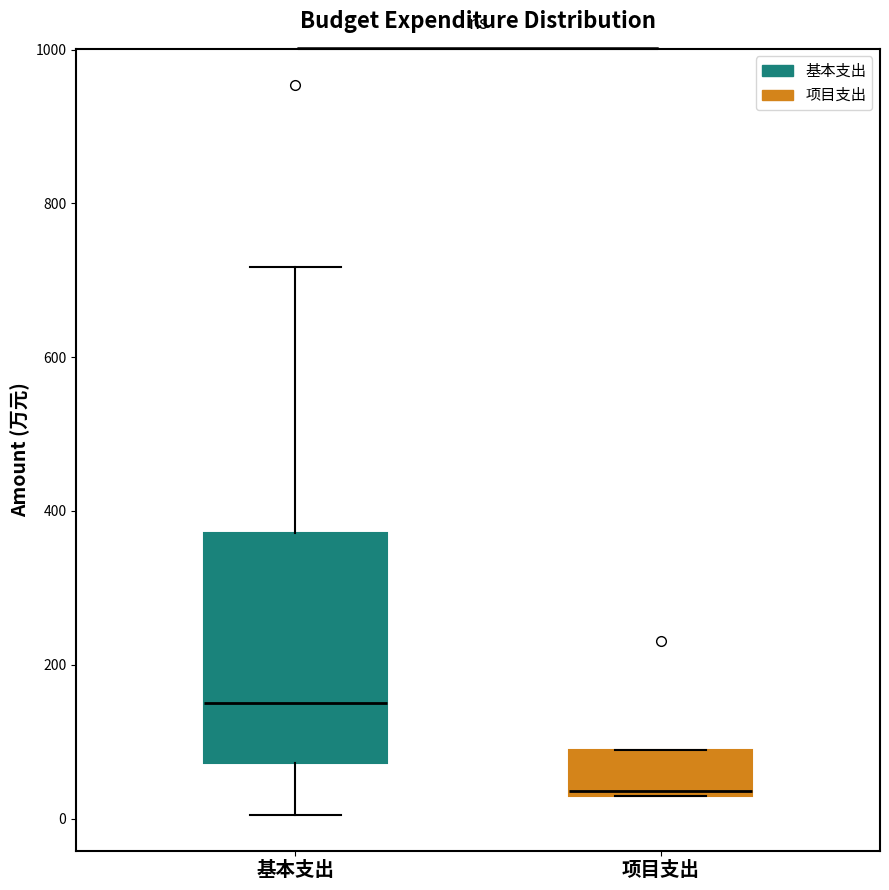

Reading left to right, transcribe this box plot: for each box, give where its median line is, the range the box spans, and where its two whiskers end, as read against the y-axis. The values are not printed on the chart, so give them approximately, as read against the axis.

基本支出: median 160, box 80 to 380, whiskers 0 to 720
项目支出: median 40, box 40 to 80, whiskers 40 to 80